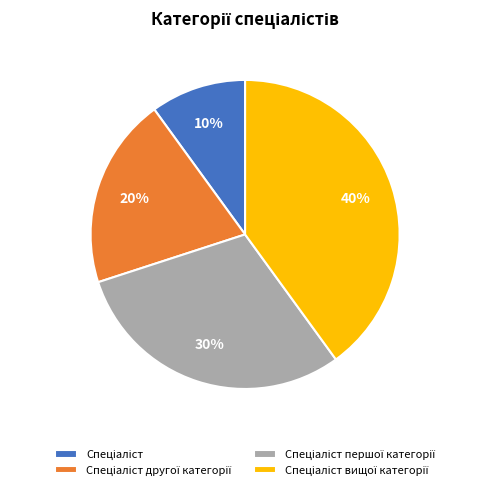

Is there any slice that represents more than half of the pie?

No